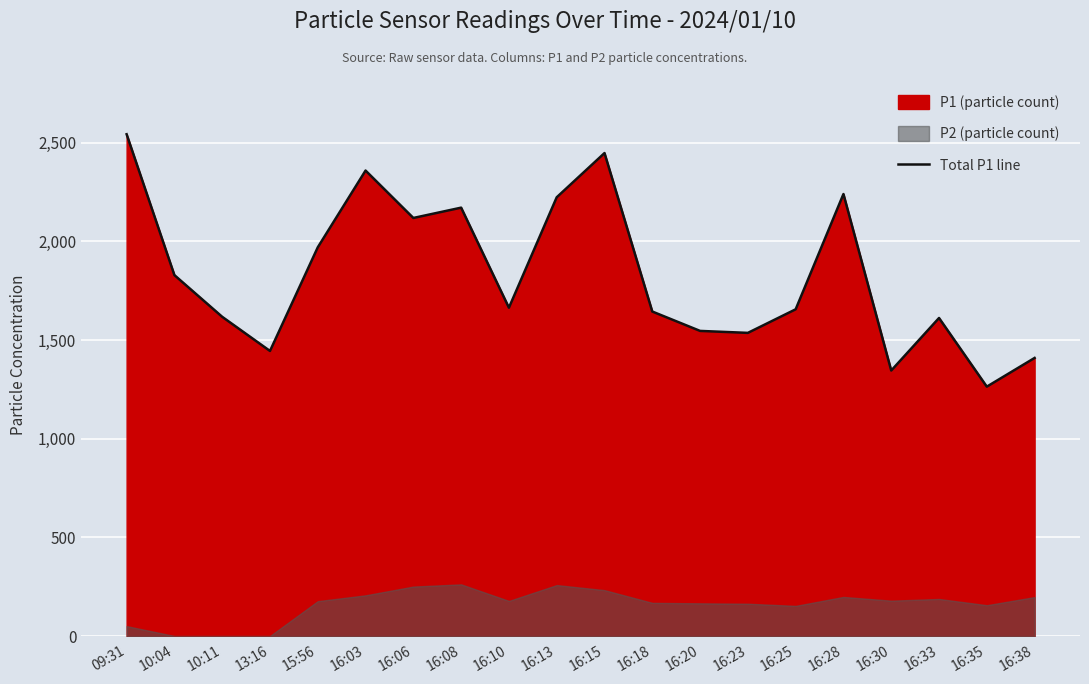

The value at 16:13 is 2224.0. True or false?

True